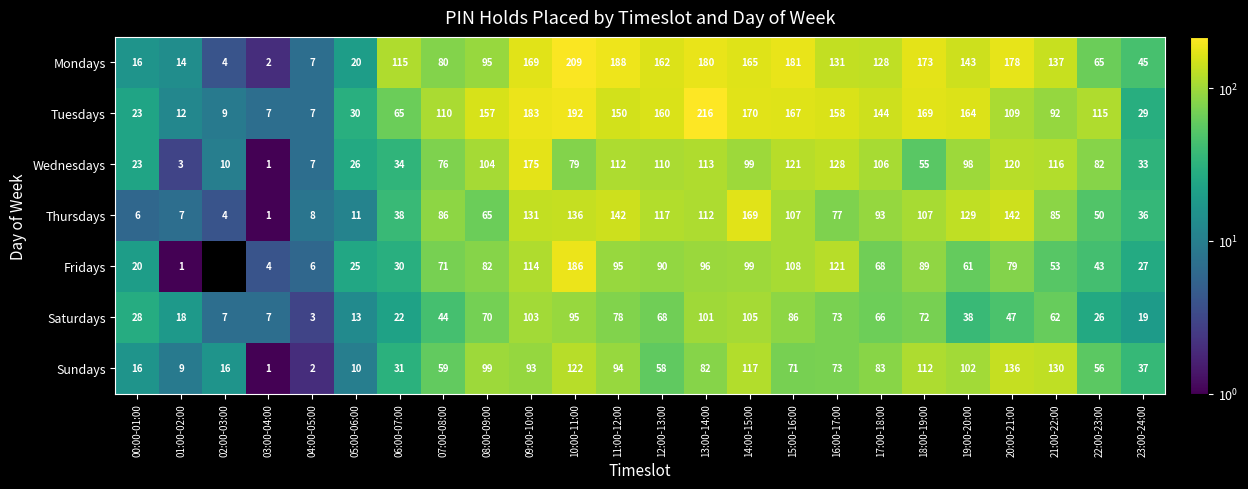

How many data points in Saturdays are less than 62?

12